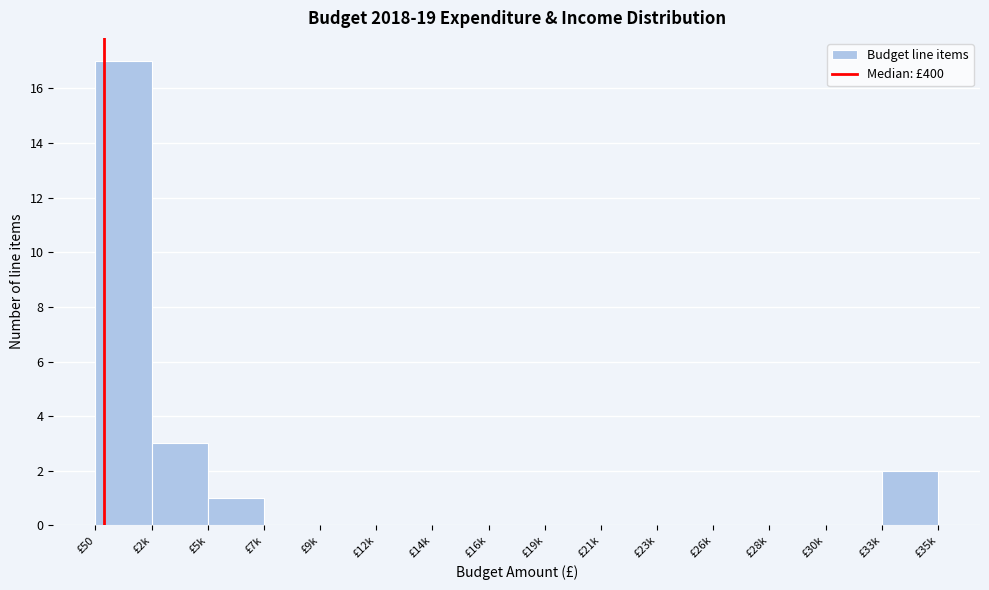

Reading left to right, list all the values displayed in this chart.

£50=17	£2k=3	£5k=1	£7k=0	£9k=0	£12k=0	£14k=0	£16k=0	£19k=0	£21k=0	£23k=0	£26k=0	£28k=0	£30k=0	£33k=2